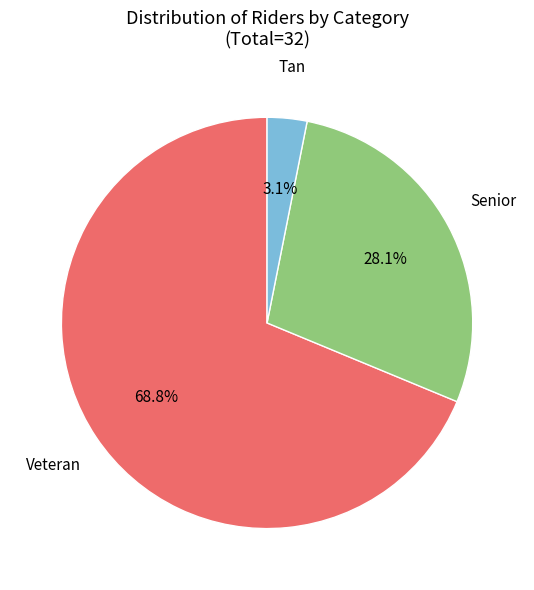

Is there any slice that represents more than half of the pie?

Yes